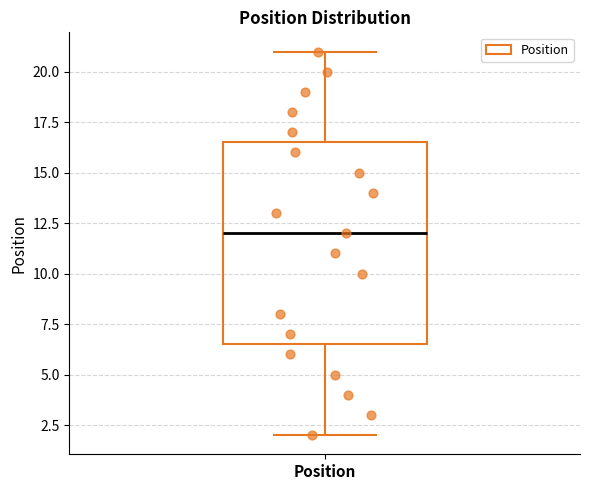

Read this box plot against the y-axis: the position of the median line, the range covered by the box, and the ends of both whiskers. The values are not printed on the chart, so give them approximately, as read against the axis.

median 12.0, box 6.5 to 16.5, whiskers 2.0 to 21.0